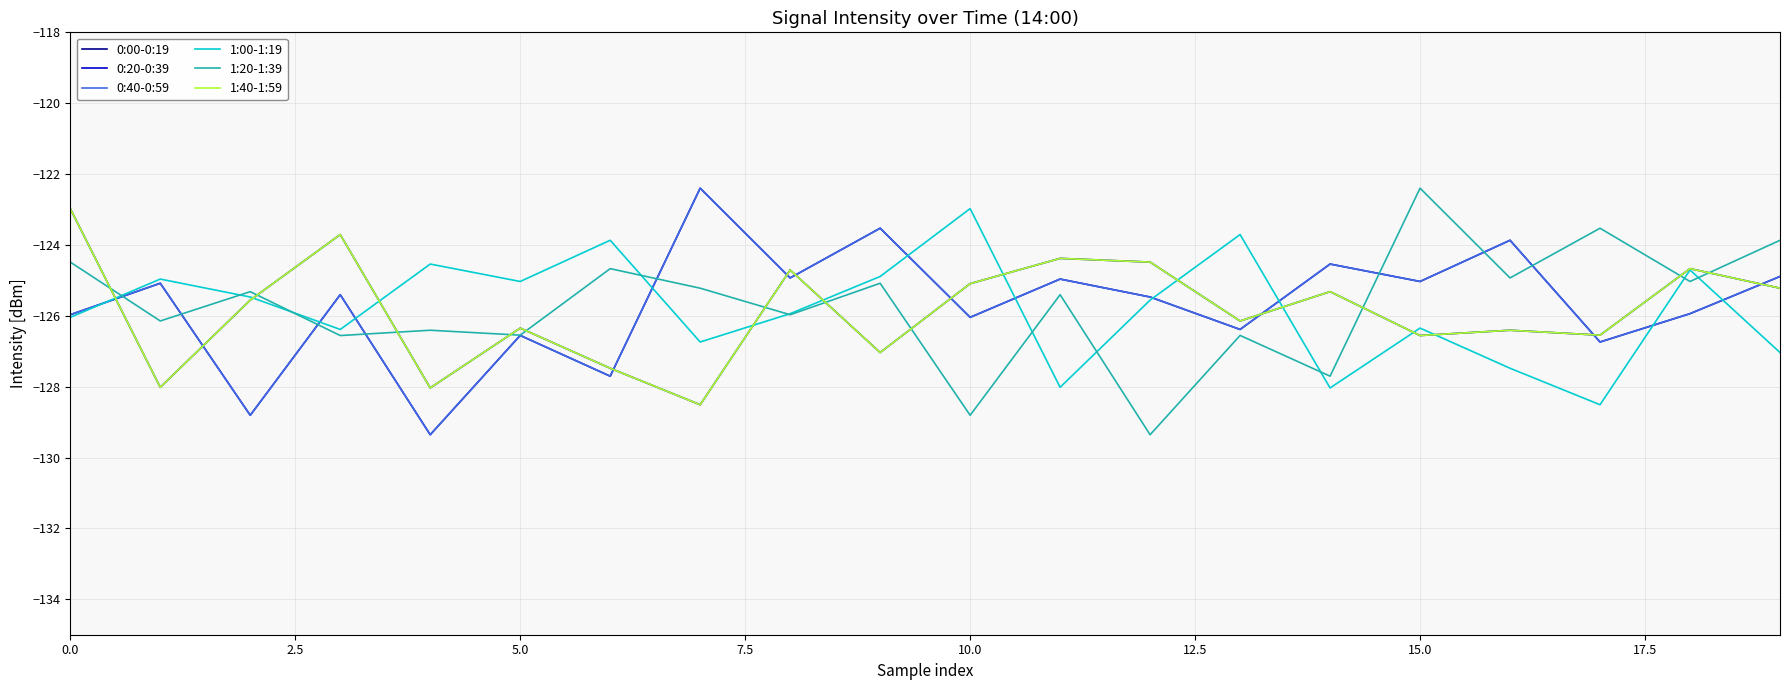

What is the label of the 5th point from the right?

15